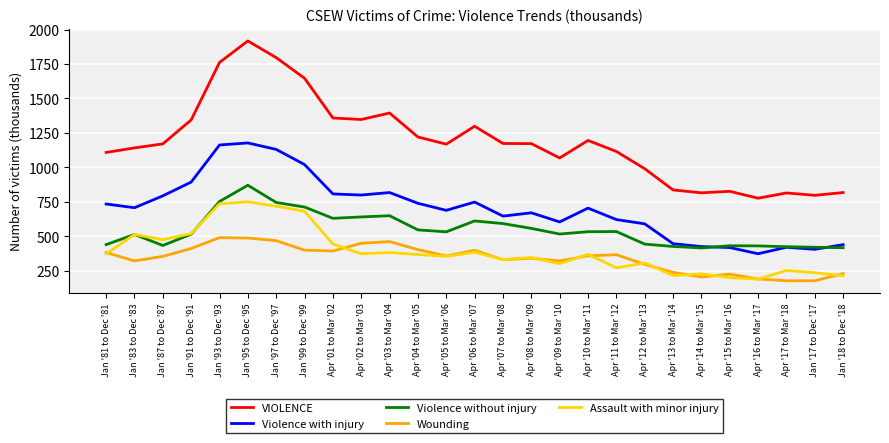

True or false: Wounding and VIOLENCE intersect in this chart.

False